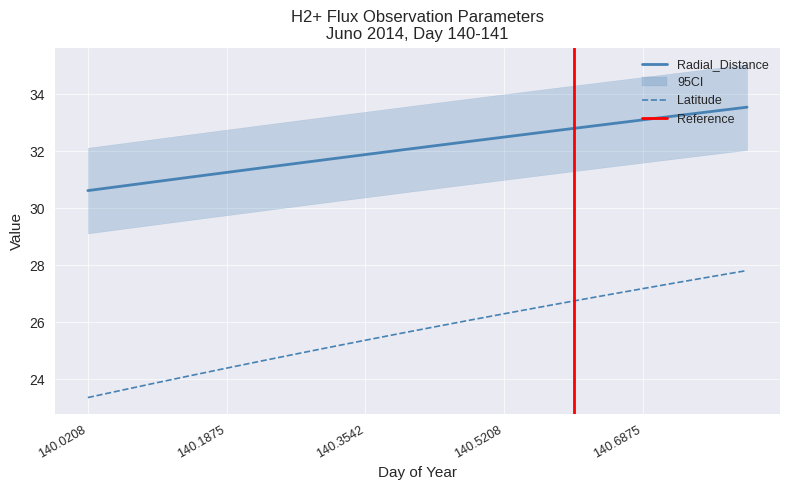

Is the value of Latitude at 140.0625 greater than the value of Radial_Distance at 140.6875?

No